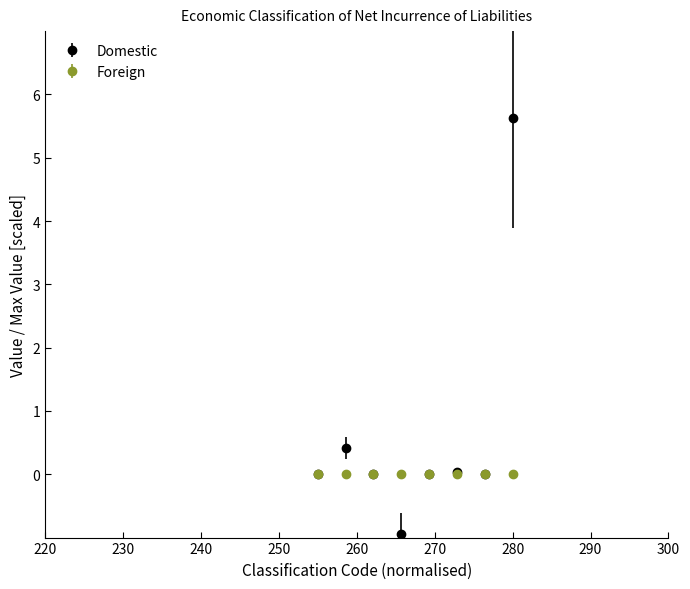

Which series has the largest range (max minus min)?

Domestic